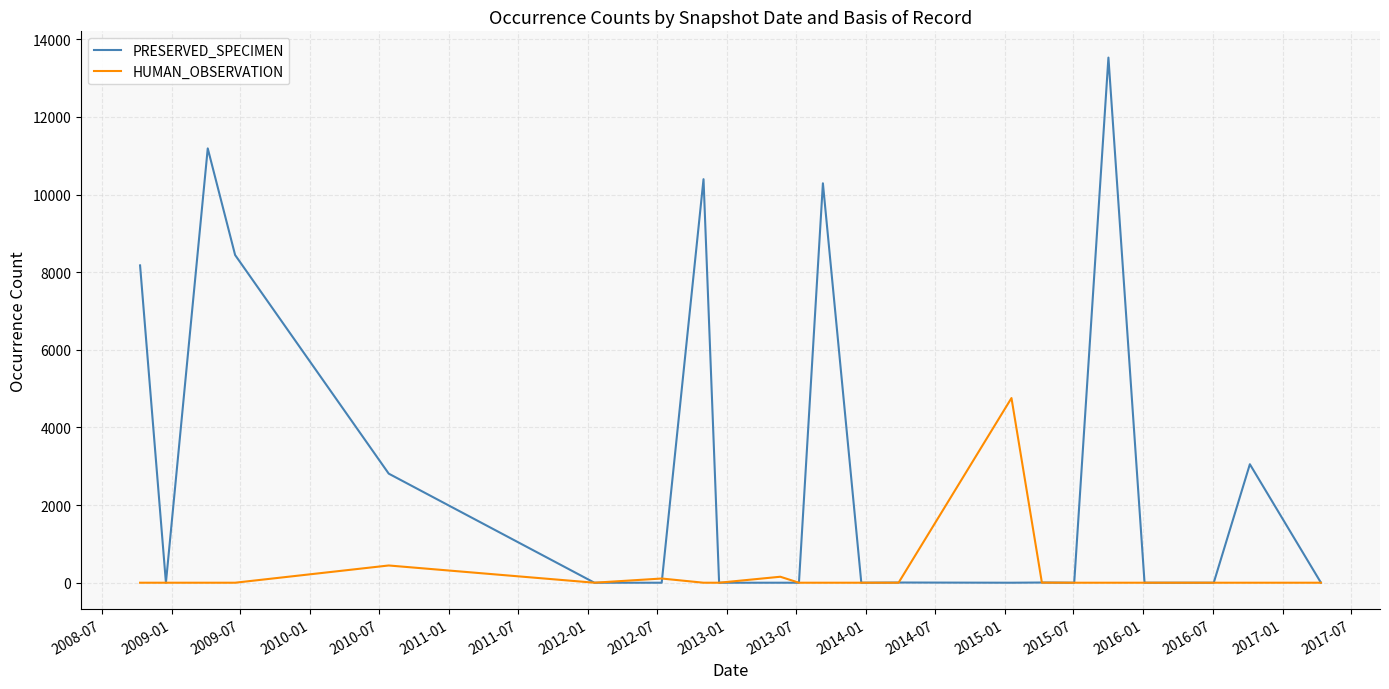

How many values in the HUMAN_OBSERVATION series exceed 0?

5